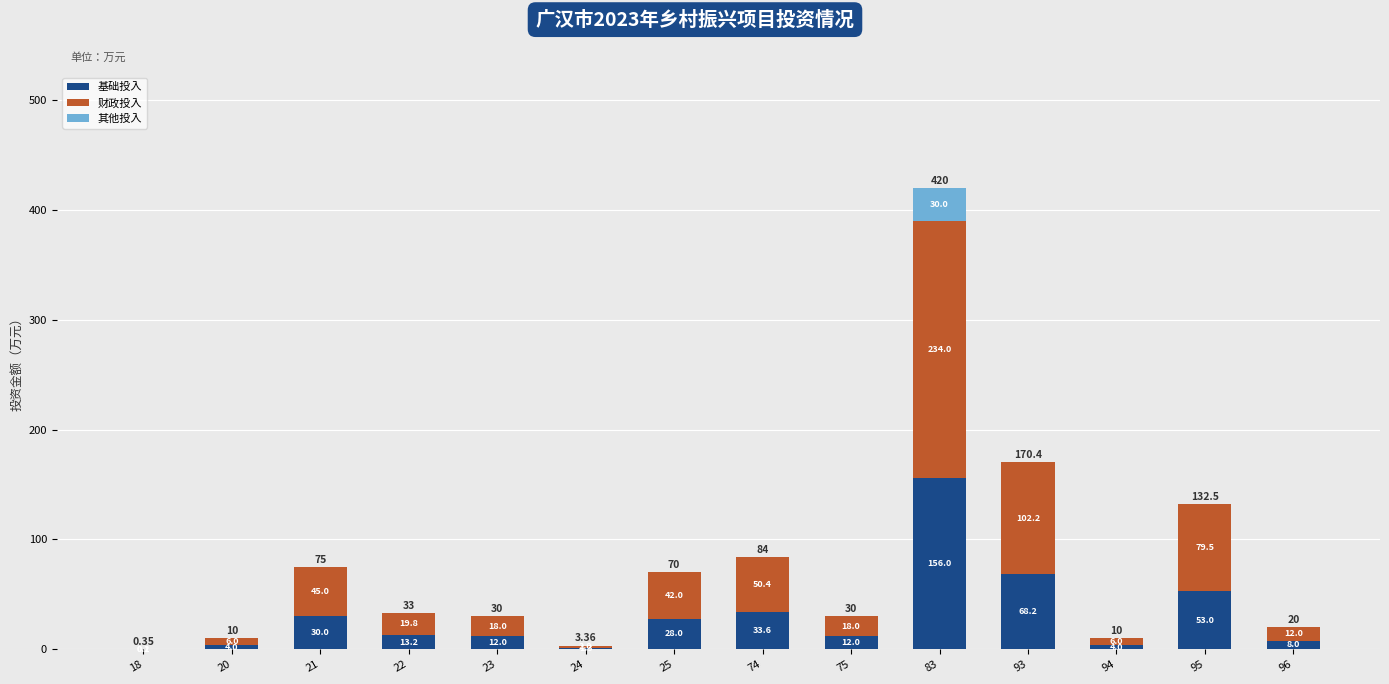

At which category is the sum across all series the highest?

83